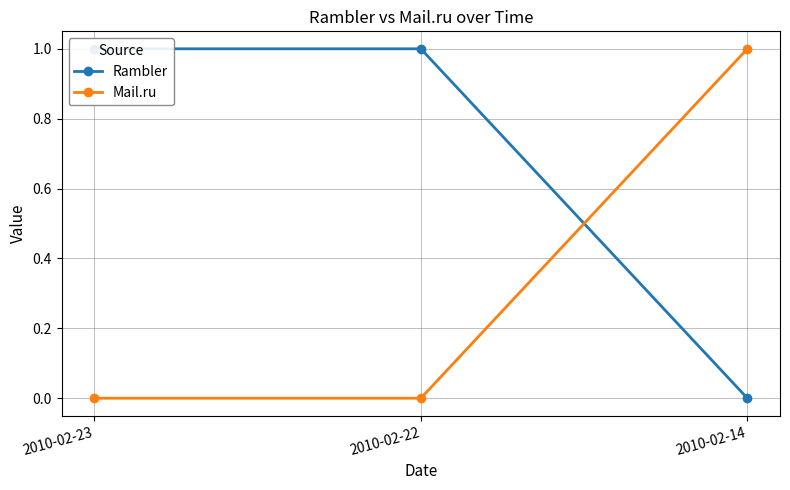

True or false: Rambler has a value of 0 at 2010-02-22.

False